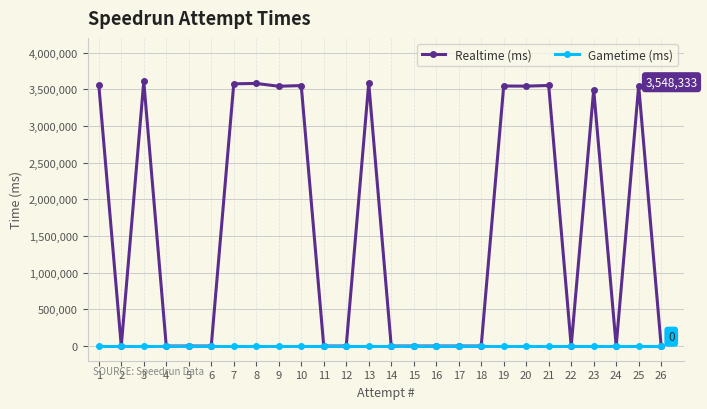

Between 6 and 20, which series saw the biggest shift?

Realtime (ms)